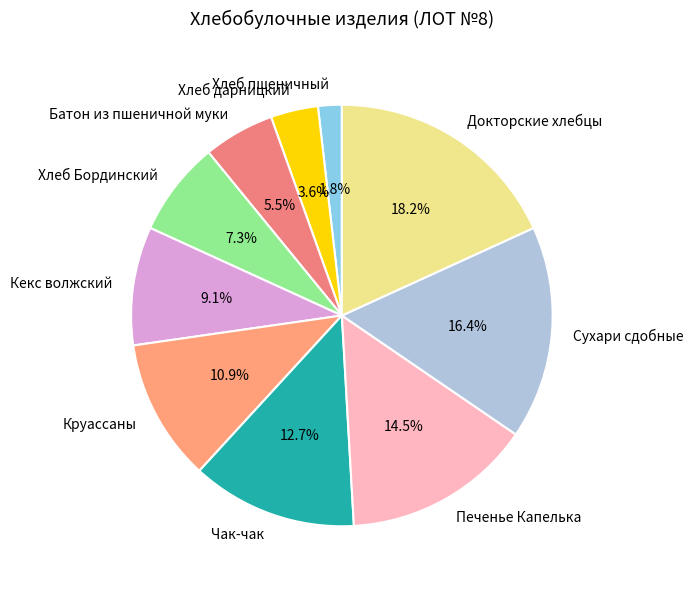

Which category has the biggest portion of the pie?

Докторские хлебцы